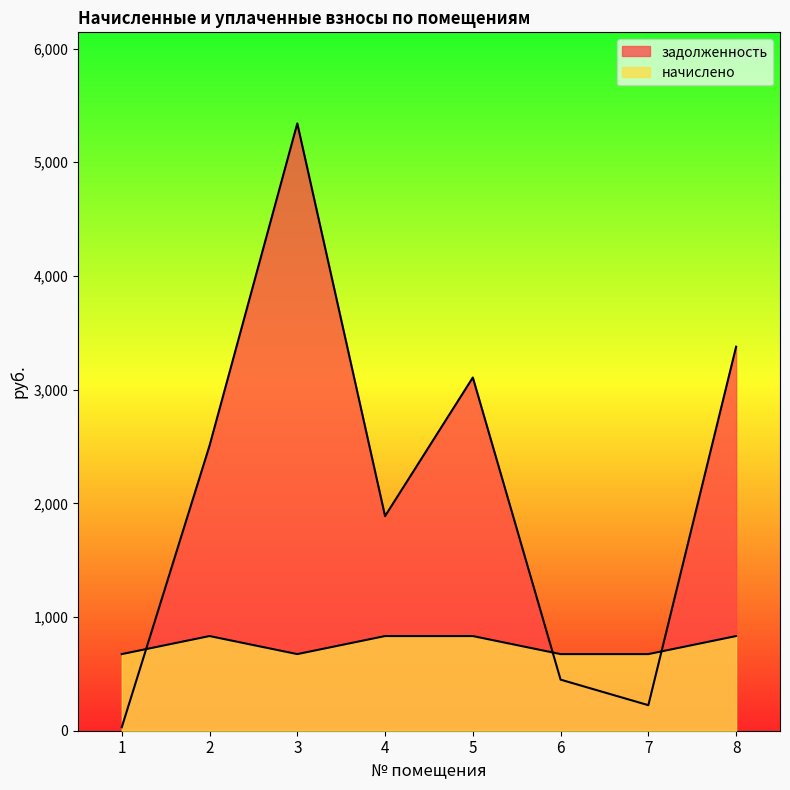

What is the difference between the maximum and minimum values in the задолженность series?

5311.5